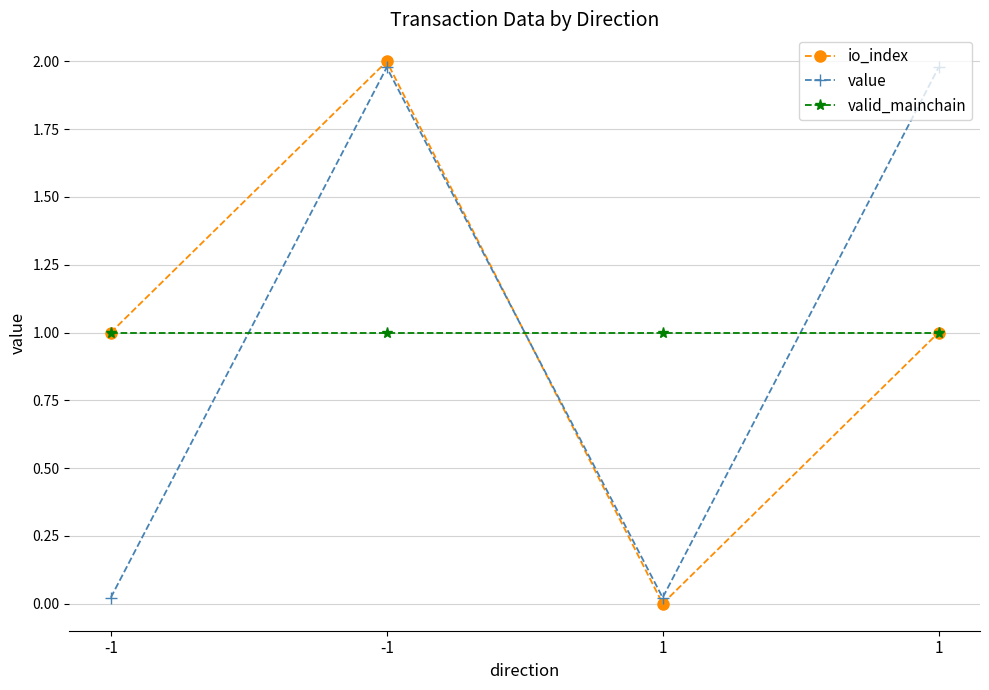

True or false: valid_mainchain and io_index cross at least once.

True